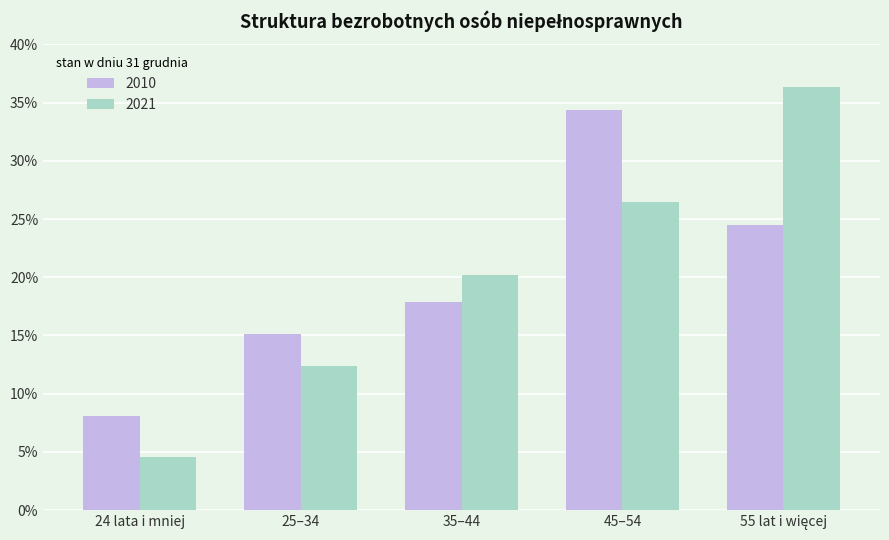

What is the sum of all 2010 values?

100.0